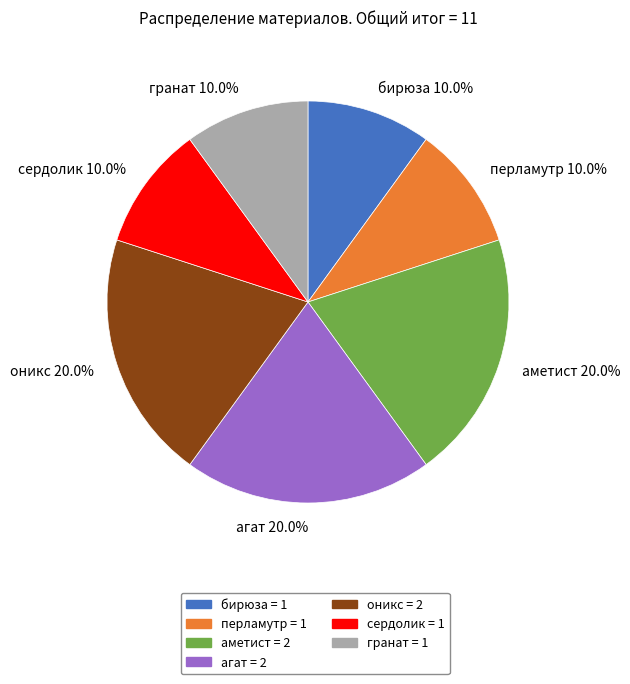

Is there a majority slice in this chart?

No